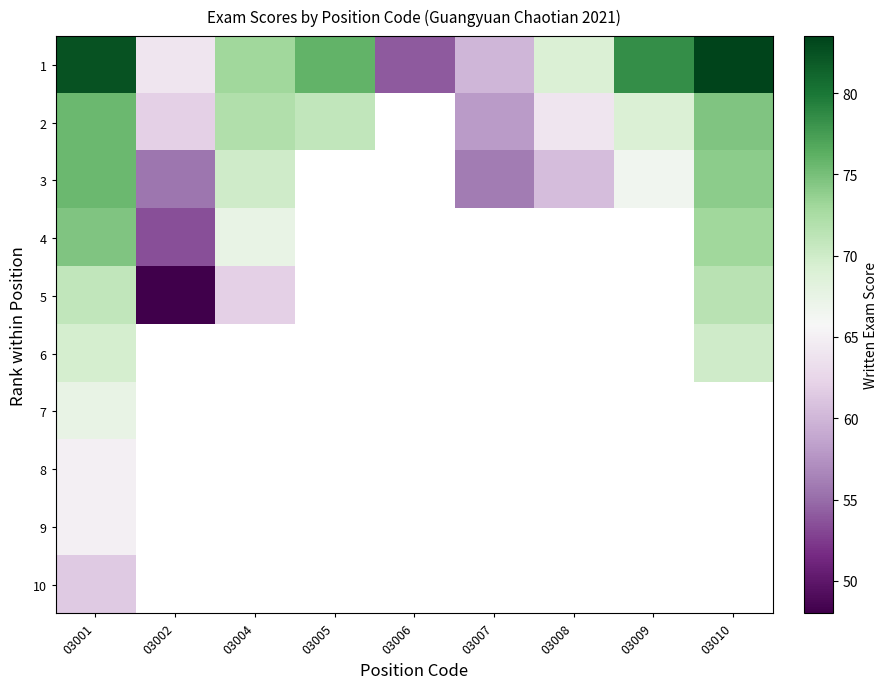

What is the difference between the highest and lowest values at 03006?

54.0